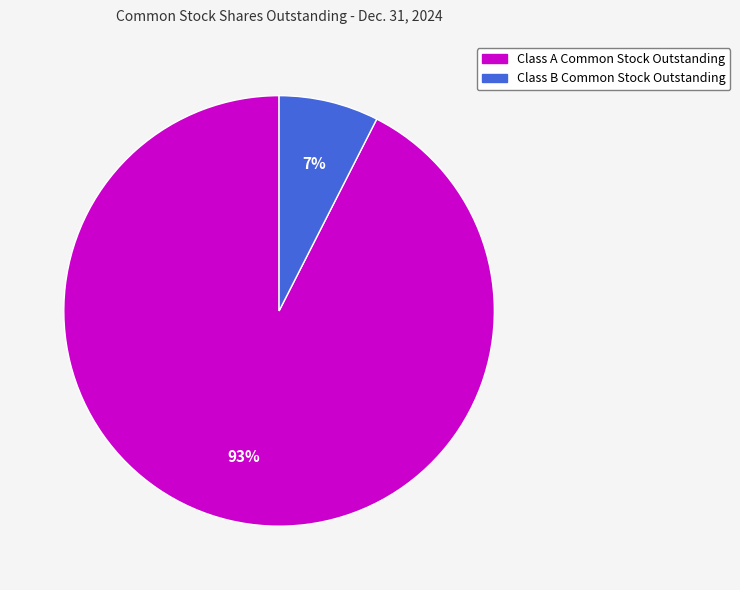

Between Class A Common Stock Outstanding and Class B Common Stock Outstanding, which is larger?

Class A Common Stock Outstanding